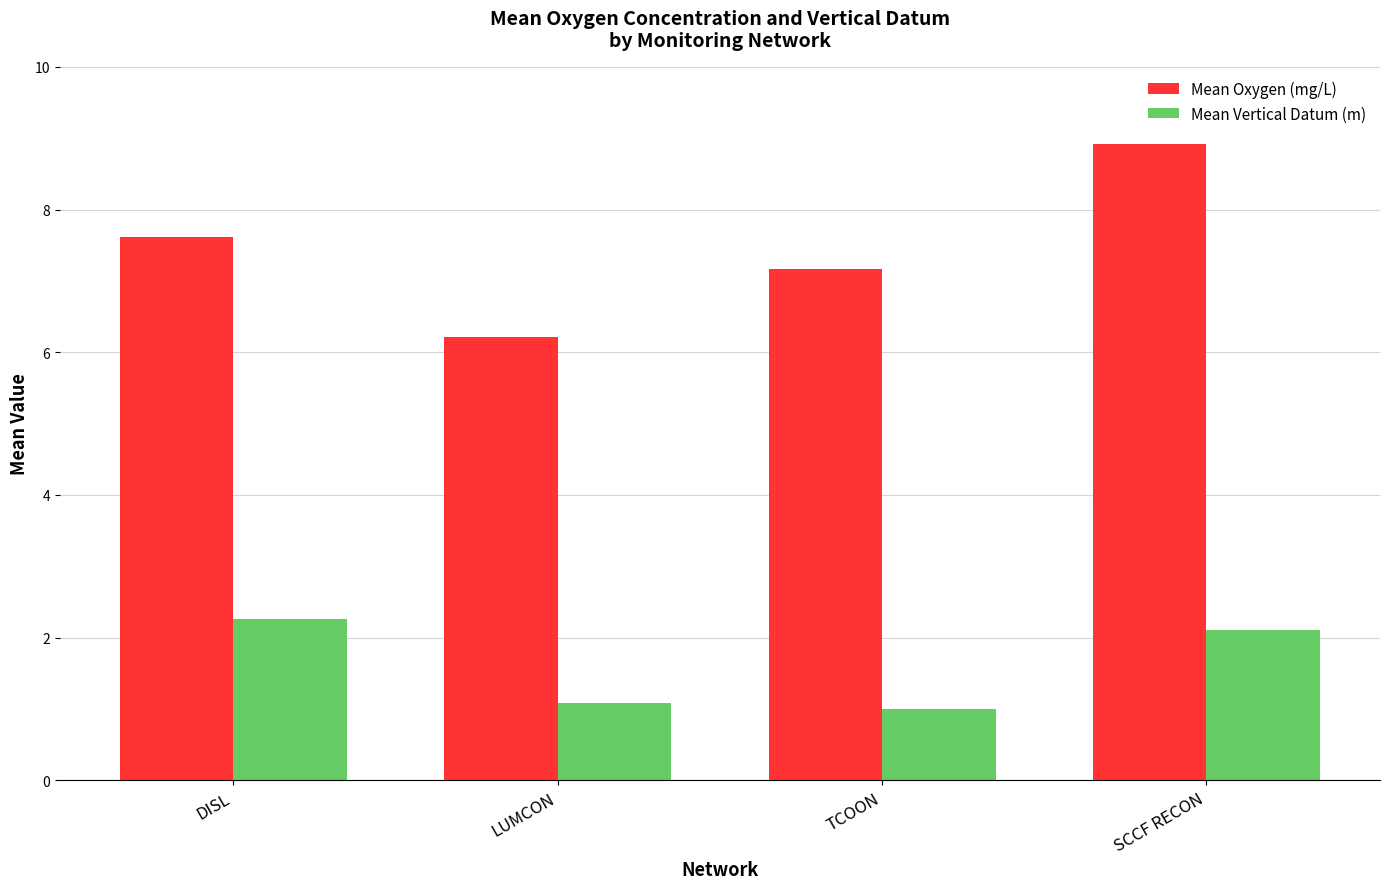

What is the label of the 1st bar from the right?

SCCF RECON